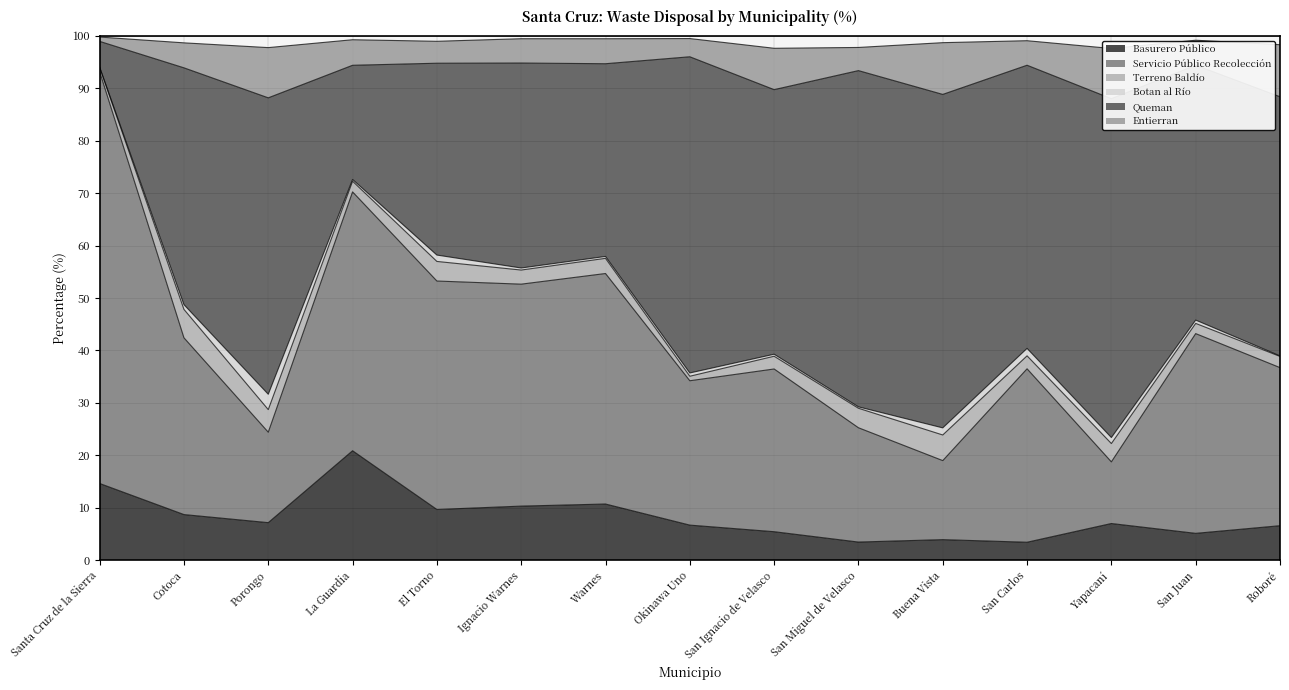

What is the highest value of the Basurero Público series?

20.9